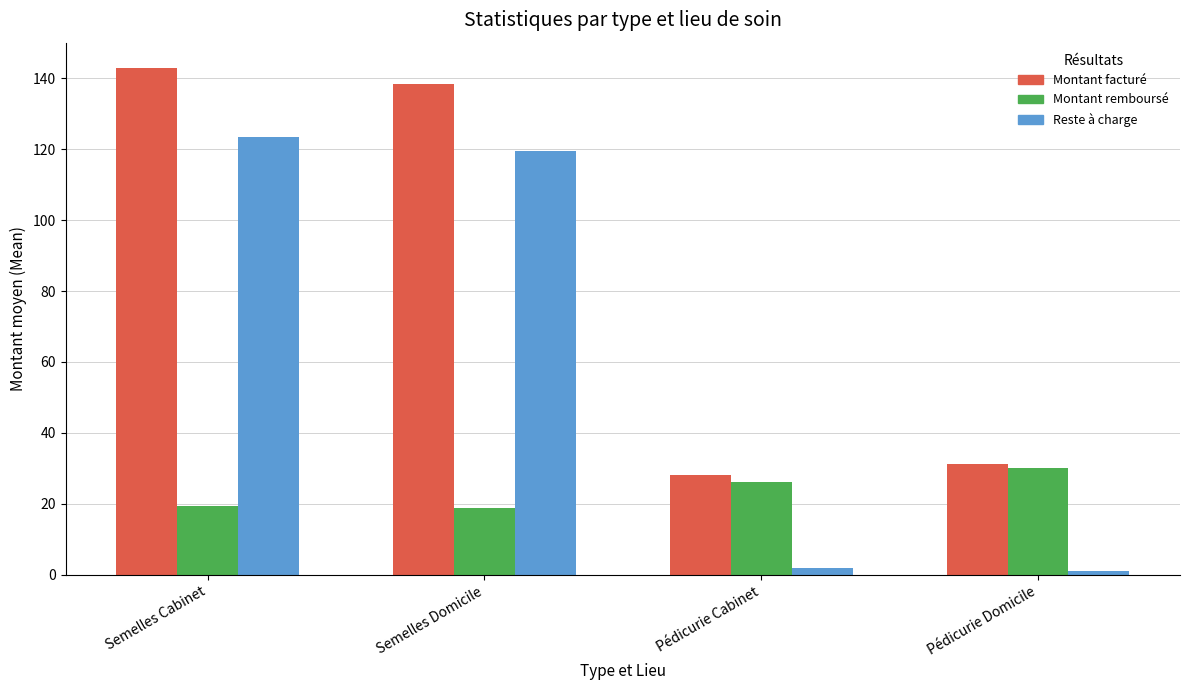

At which label does Montant facturé first exceed 138?

Semelles Cabinet